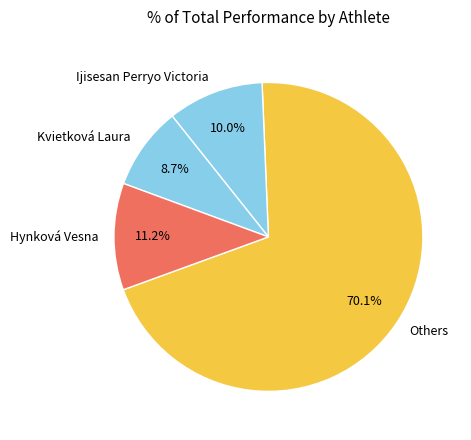

Is Ijisesan Perryo Victoria the majority of the pie?

No